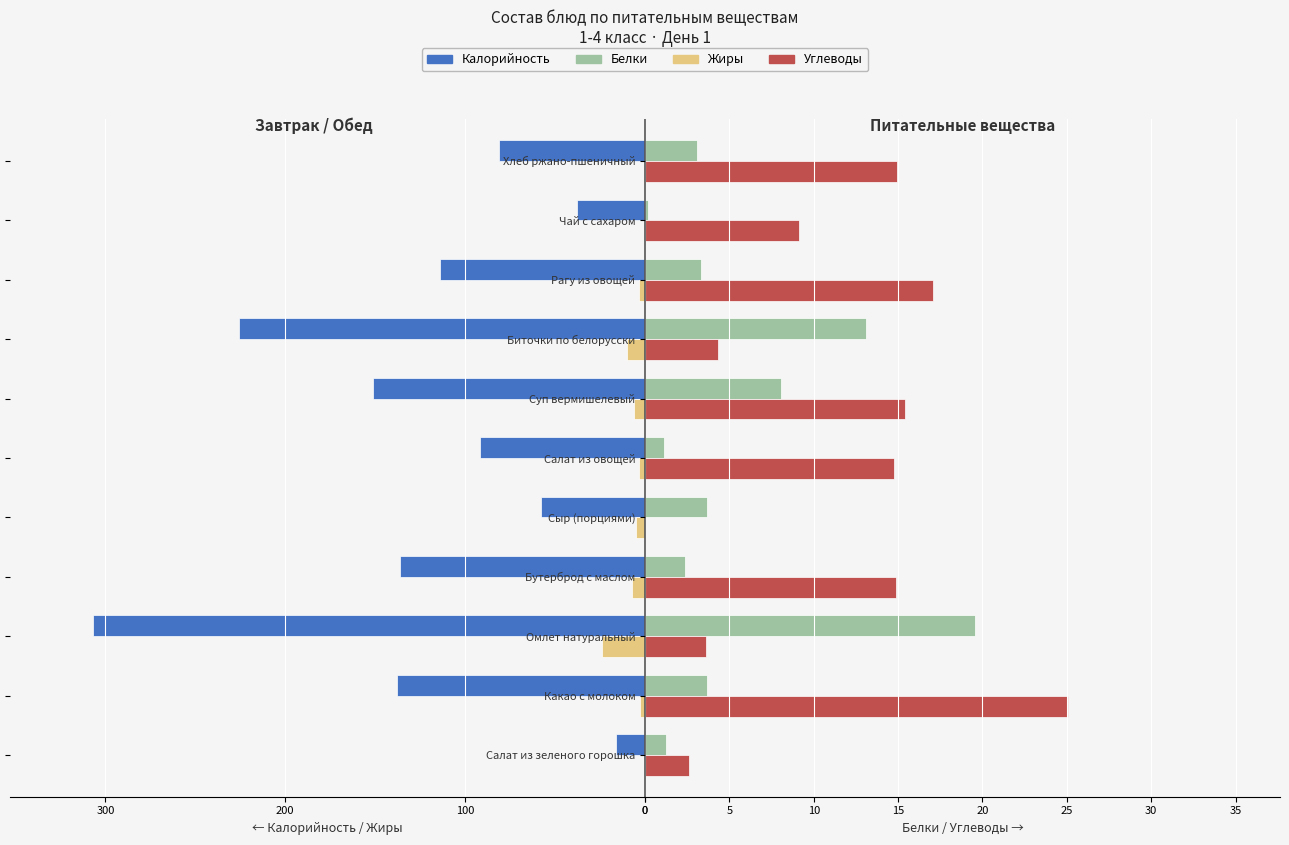

Reading left to right, what are all the values shown in this chart?

Калорийность: -16.0	-138.0	-307.0	-136.0	-58.0	-92.0	-151.0	-226.0	-114.0	-38.0	-81.0
Жиры: -0.1	-2.6	-23.7	-7.5	-4.7	-3.2	-6.4	-10.2	-3.6	-0.0	-0.6
Белки: 1.2	3.7	19.6	2.4	3.7	1.1	8.1	13.1	3.3	0.2	3.1
Углеводы: 2.6	25.1	3.6	14.9	0.0	14.8	15.4	4.3	17.1	9.1	15.0